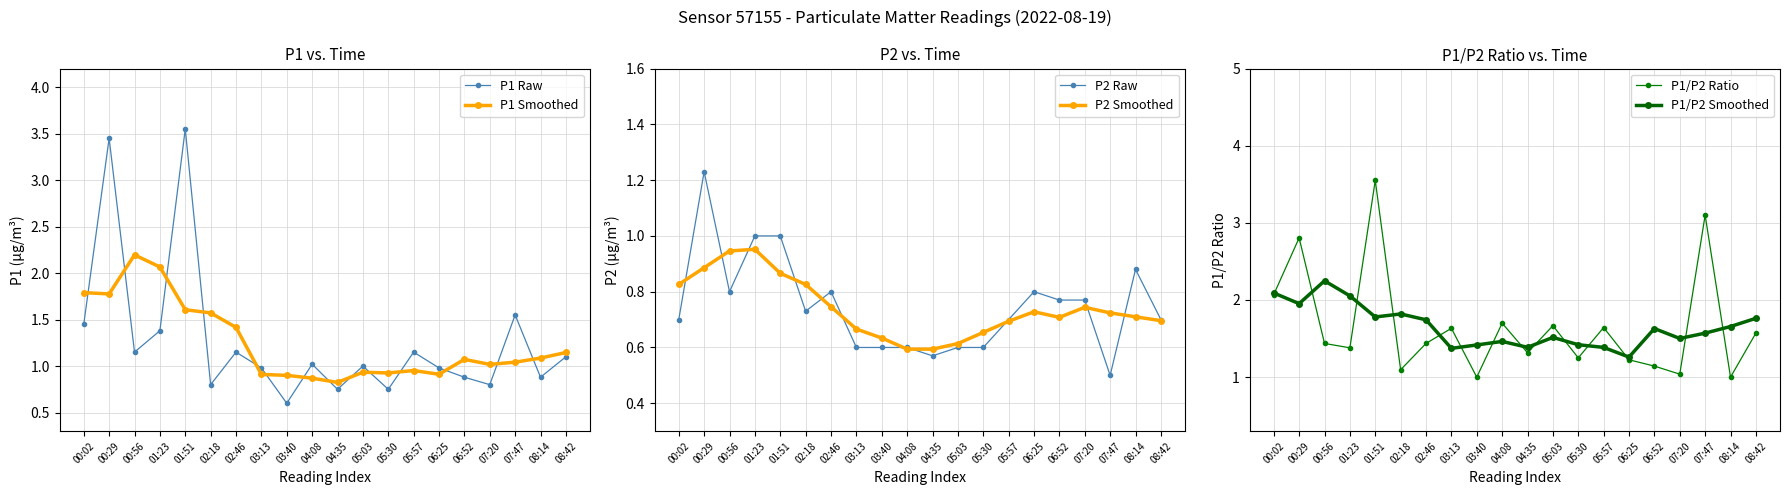

True or false: P1 Smoothed and P2 Smoothed cross at least once.

False